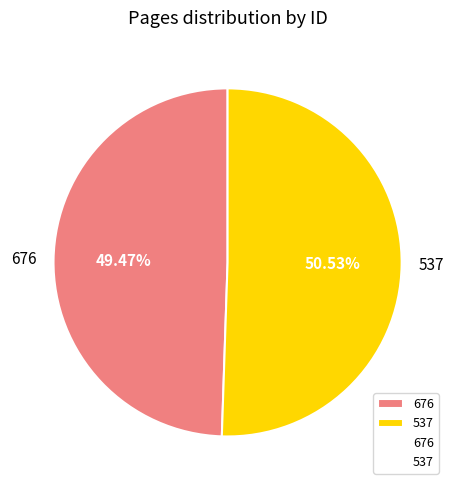

Which slice is the largest?

537